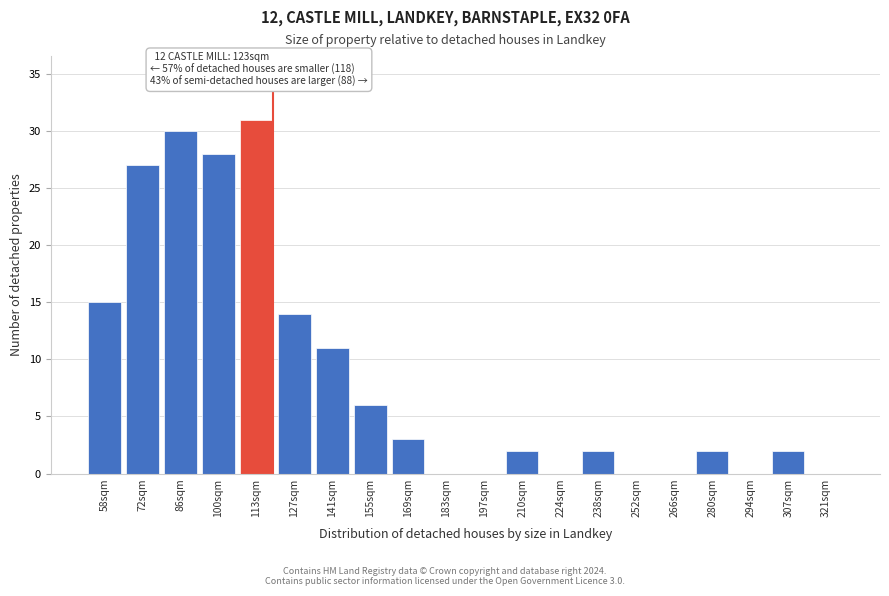

Reading left to right, list all the values displayed in this chart.

58sqm=15	72sqm=27	86sqm=30	100sqm=28	113sqm=31	127sqm=14	141sqm=11	155sqm=6	169sqm=3	183sqm=0	197sqm=0	210sqm=2	224sqm=0	238sqm=2	252sqm=0	266sqm=0	280sqm=2	294sqm=0	307sqm=2	321sqm=0